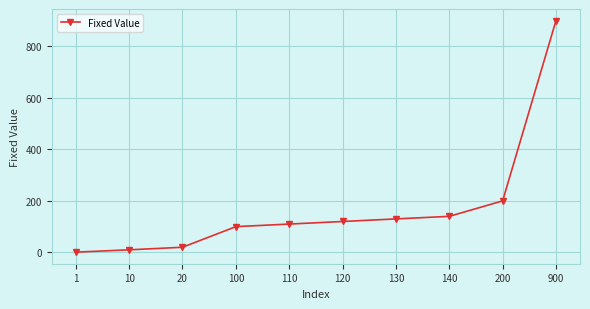

The chart shows a value of 100 at 100. True or false?

True